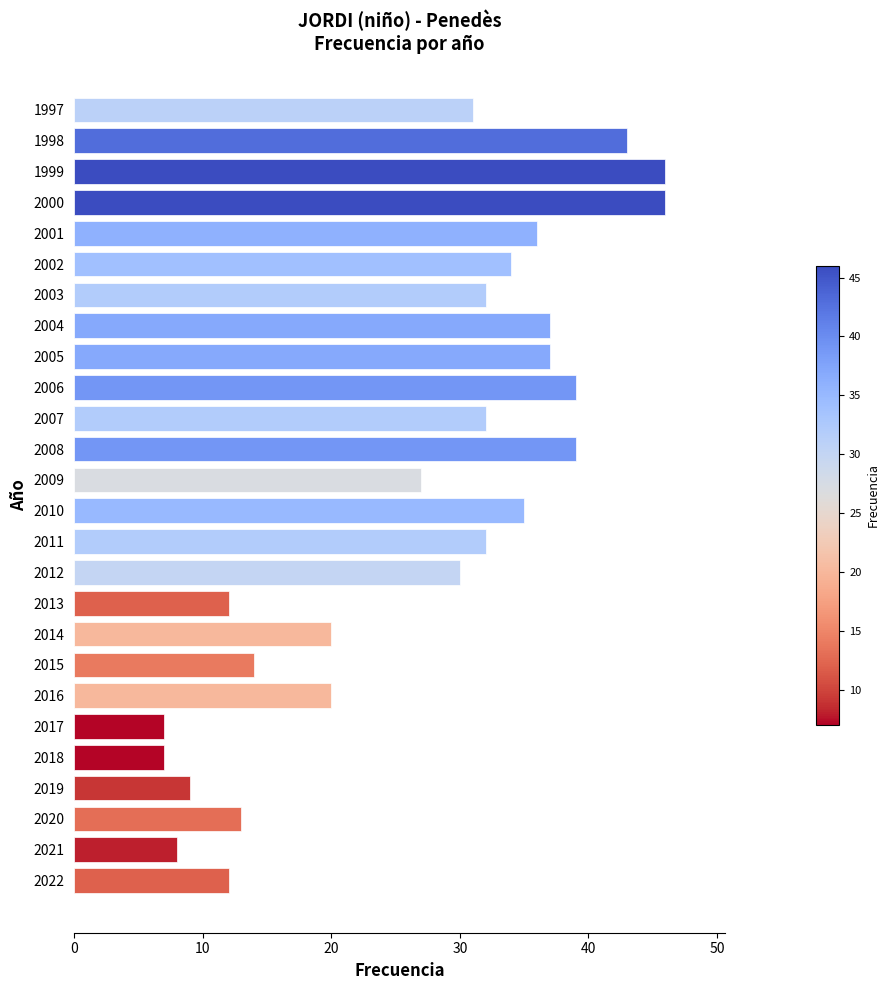

What is the difference between the maximum and second lowest values?

39